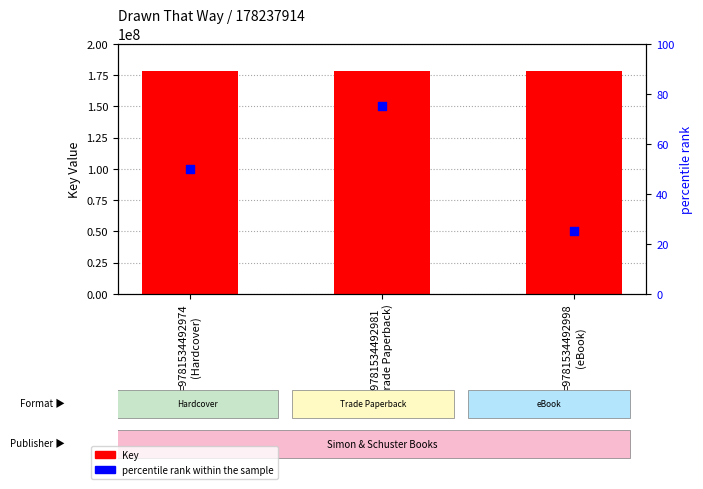

Which series has the largest total across all categories?

Key